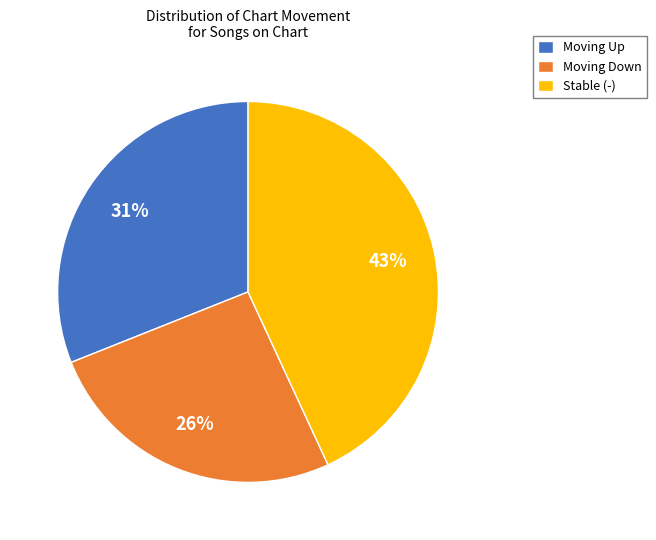

What percentage is the Moving Down slice, to the nearest percent?

26%